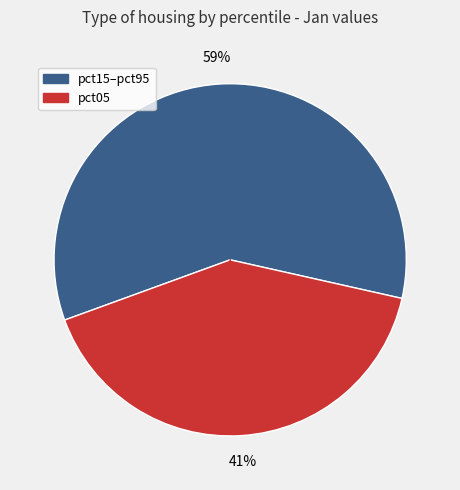

To the nearest percent, what is the average slice percentage?

50%